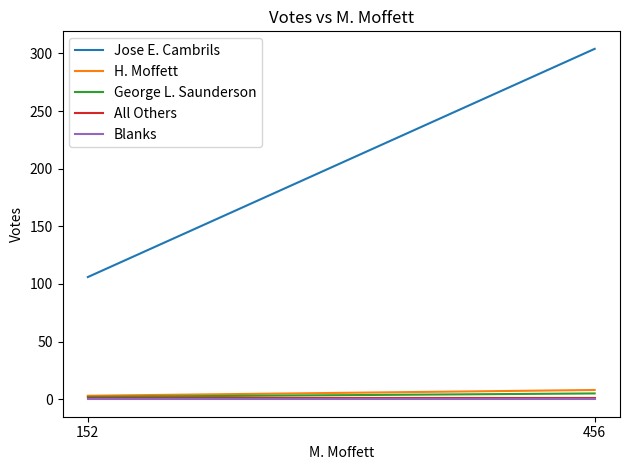

Count the number of categories in the chart.

2